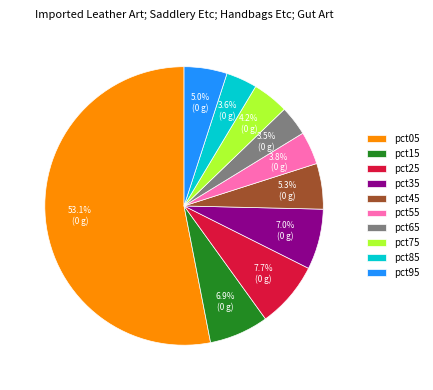

Which category has the biggest portion of the pie?

pct05